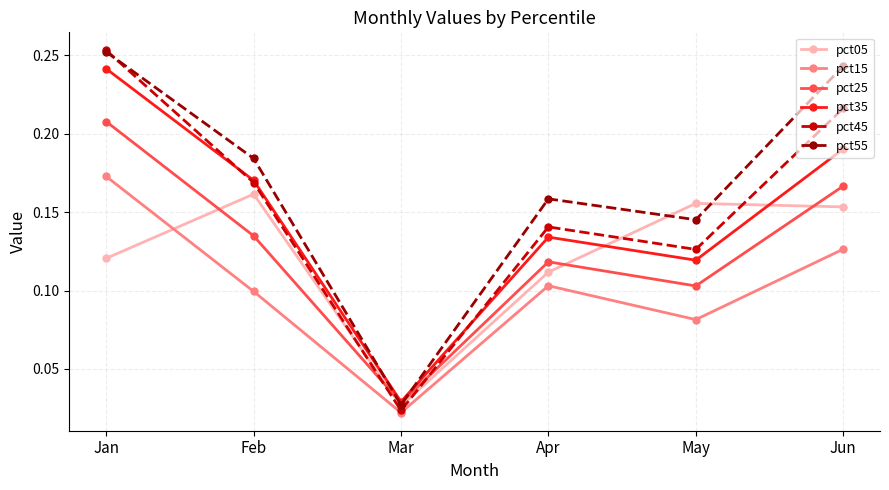

Between which two adjacent categories do pct55 and pct25 first intersect?

Feb and Mar